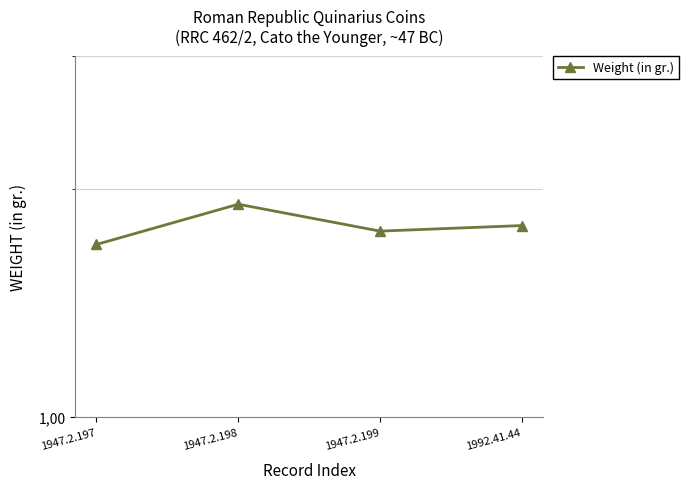

True or false: there are more than 0 points higher than both neighbors.

True